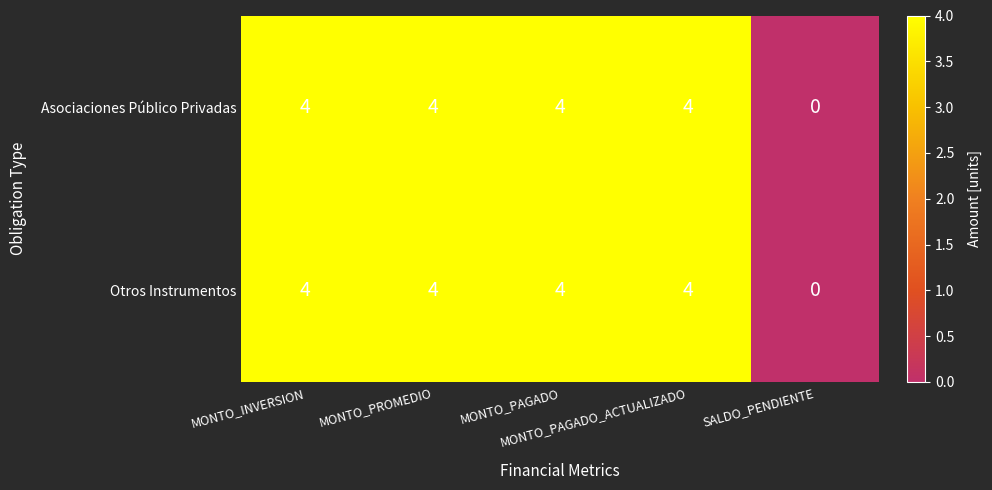

At how many categories does at least one series exceed 2?

4